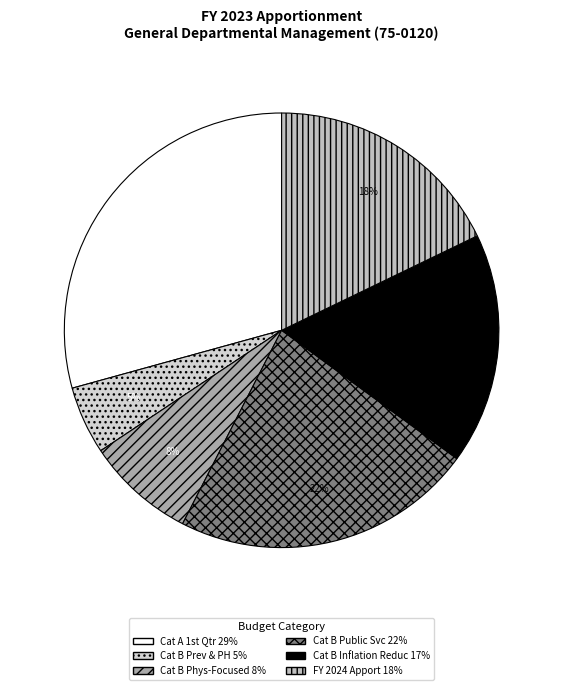

Count the number of slices in the pie.

6